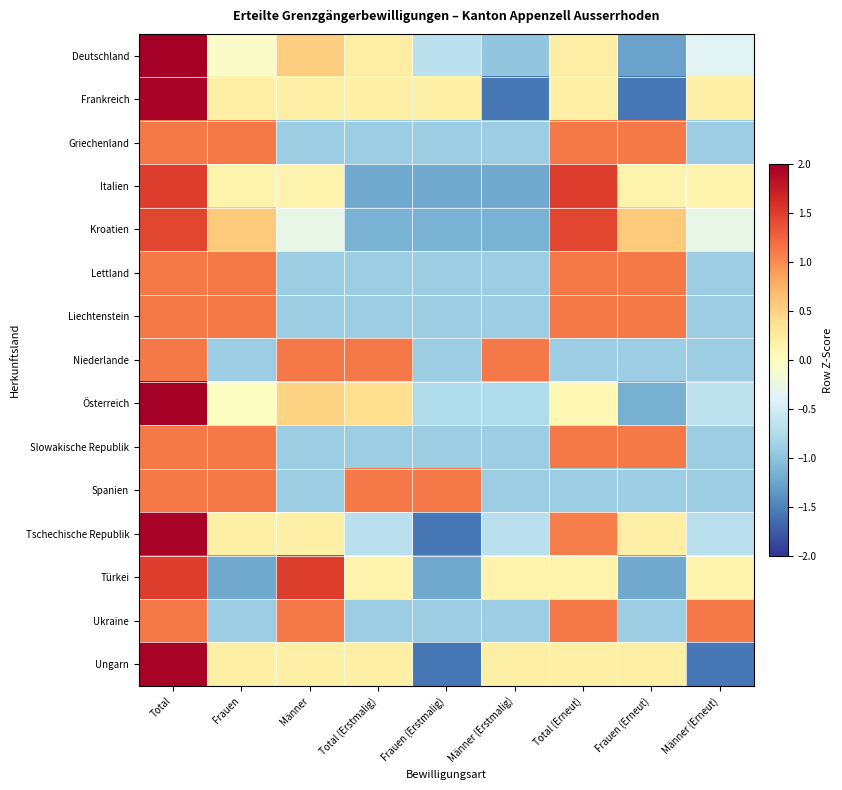

Which series changed the most between Total (Erstmalig) and Männer (Erneut)?

Niederlande